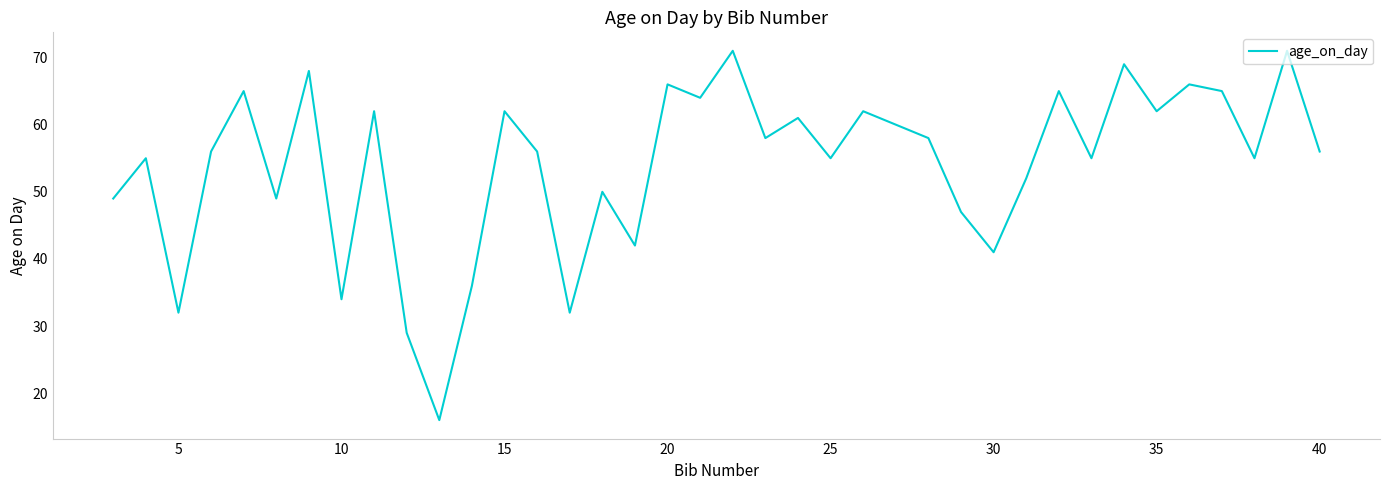

What is the difference between the maximum and minimum values?

55